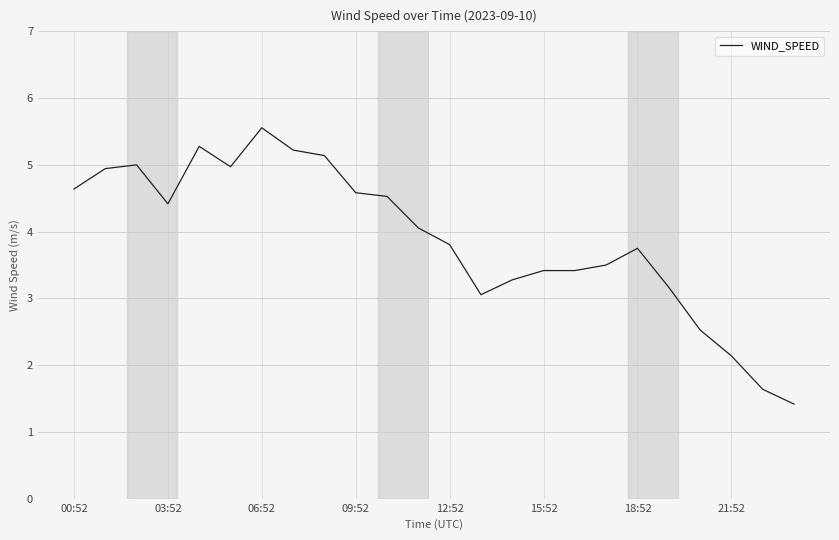

What is the greatest value displayed?

5.6